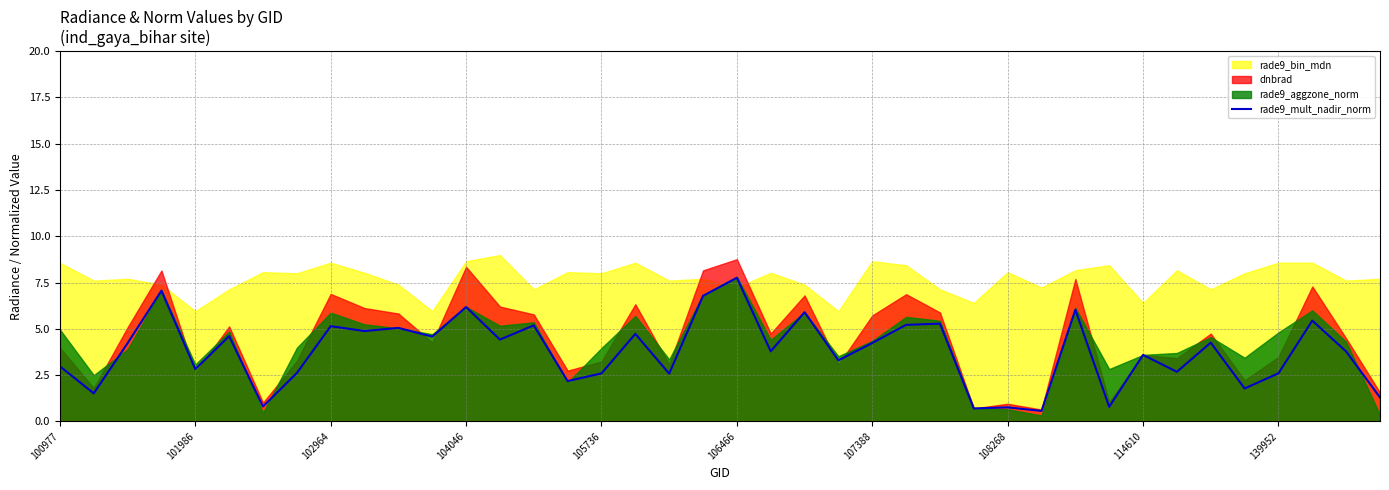

What is the highest value of the rade9_mult_nadir_norm series?

7.8